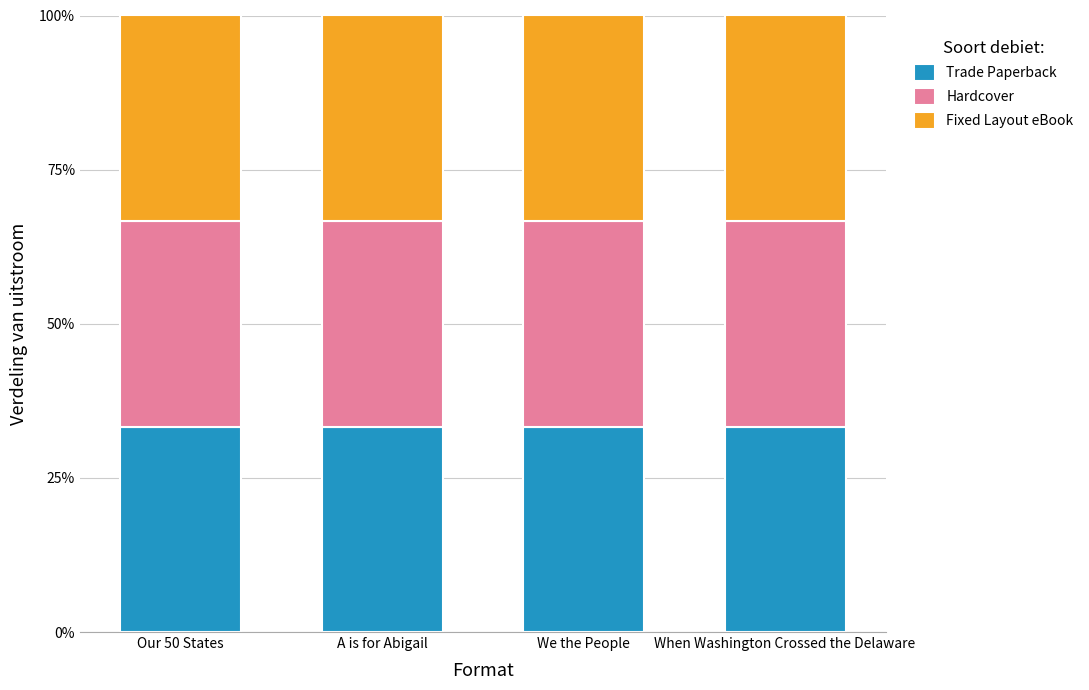

List the labels in order of Trade Paperback value, smallest first.

A is for Abigail, Our 50 States, When Washington Crossed the Delaware, We the People